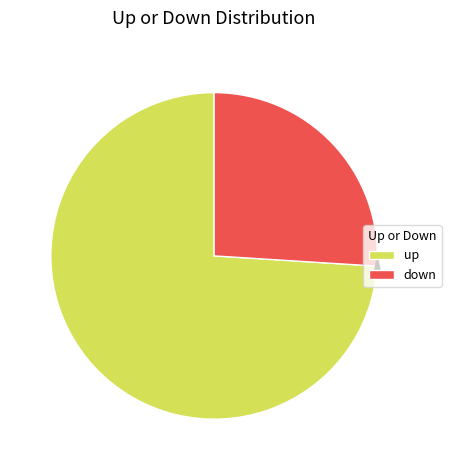

Which category has the biggest portion of the pie?

up